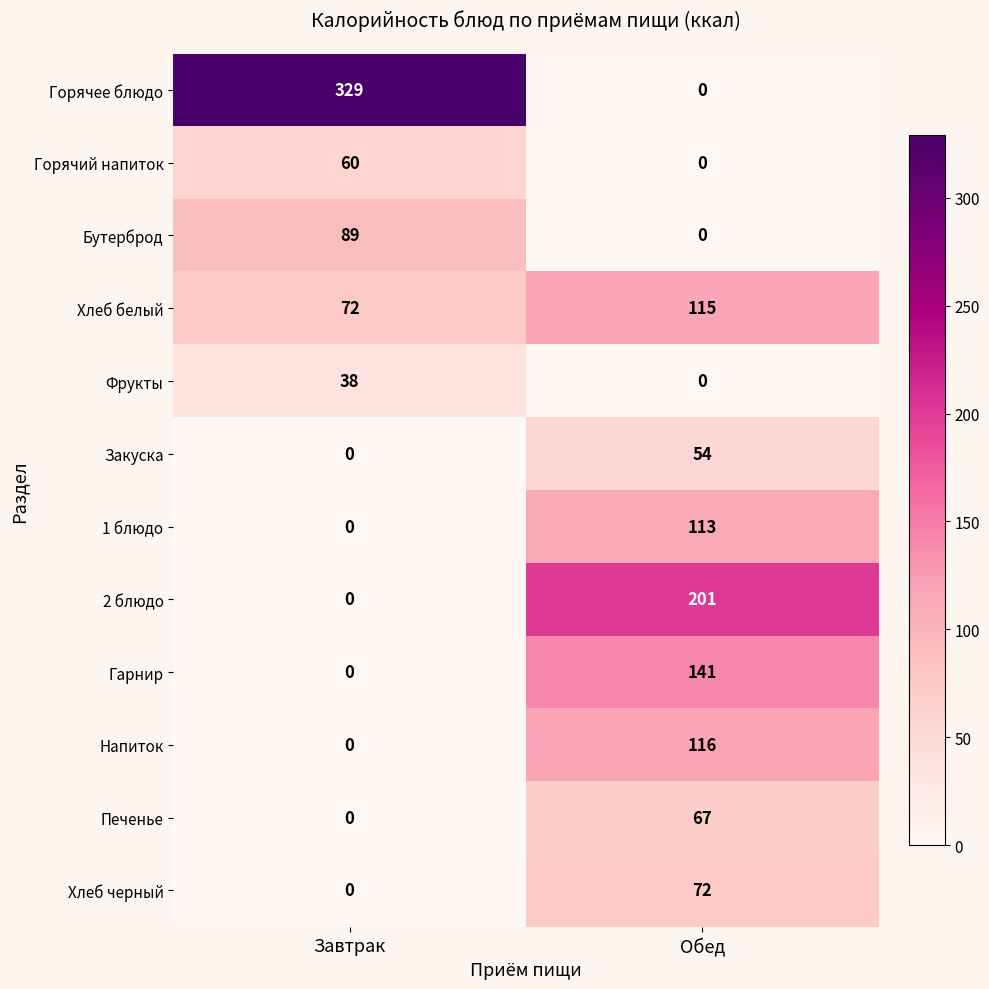

What is the sum of all Горячее блюдо values?

329